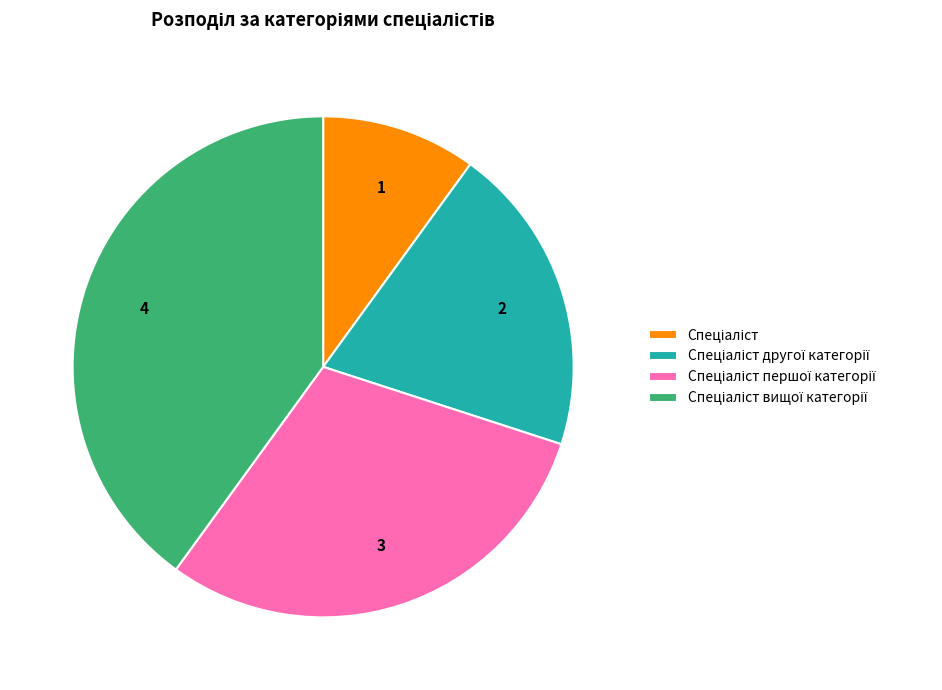

Is there any slice that represents more than half of the pie?

No